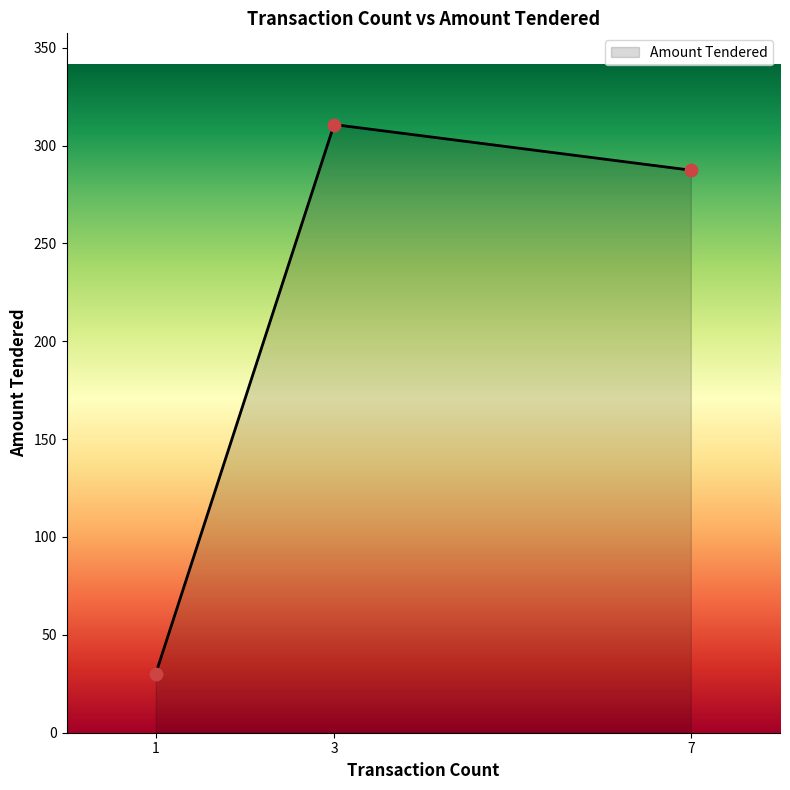

What is the change in value from 3 to 1?

-280.6